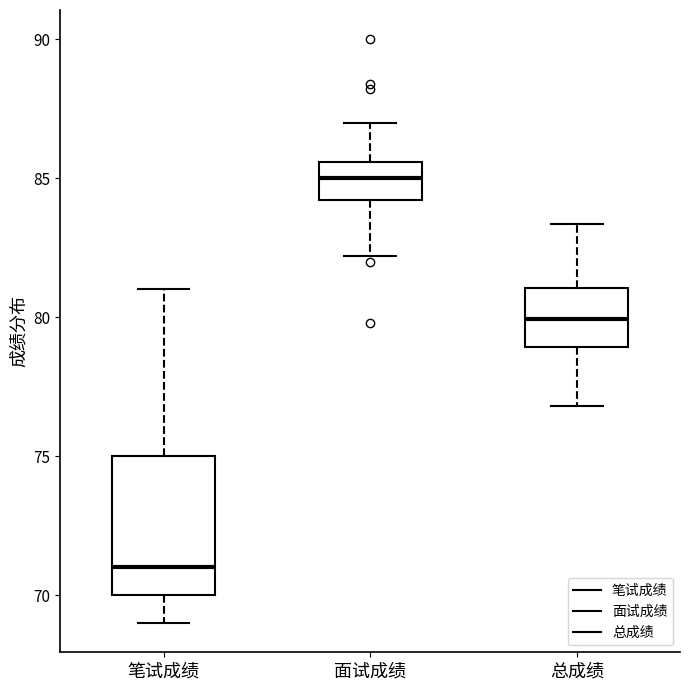

Which box has the lowest median line?

笔试成绩